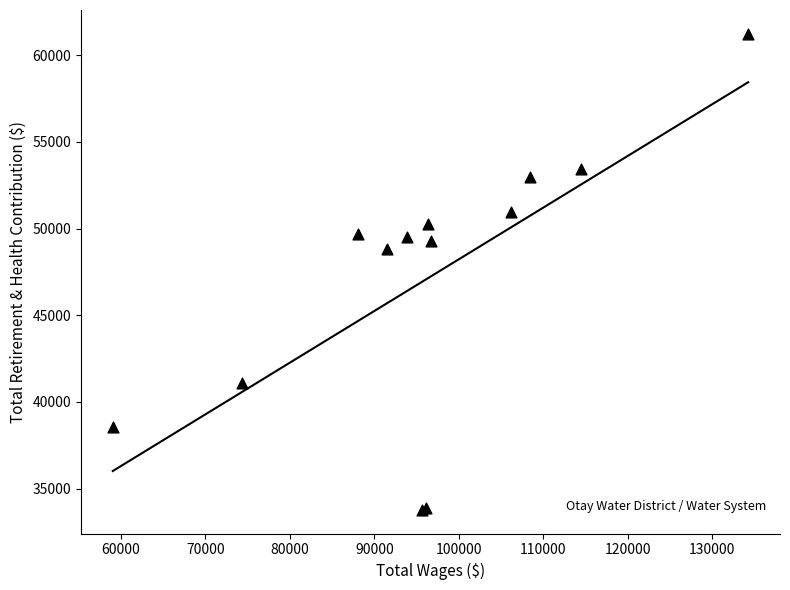

What Y value in the scatter plot is closest to 47509?

48839